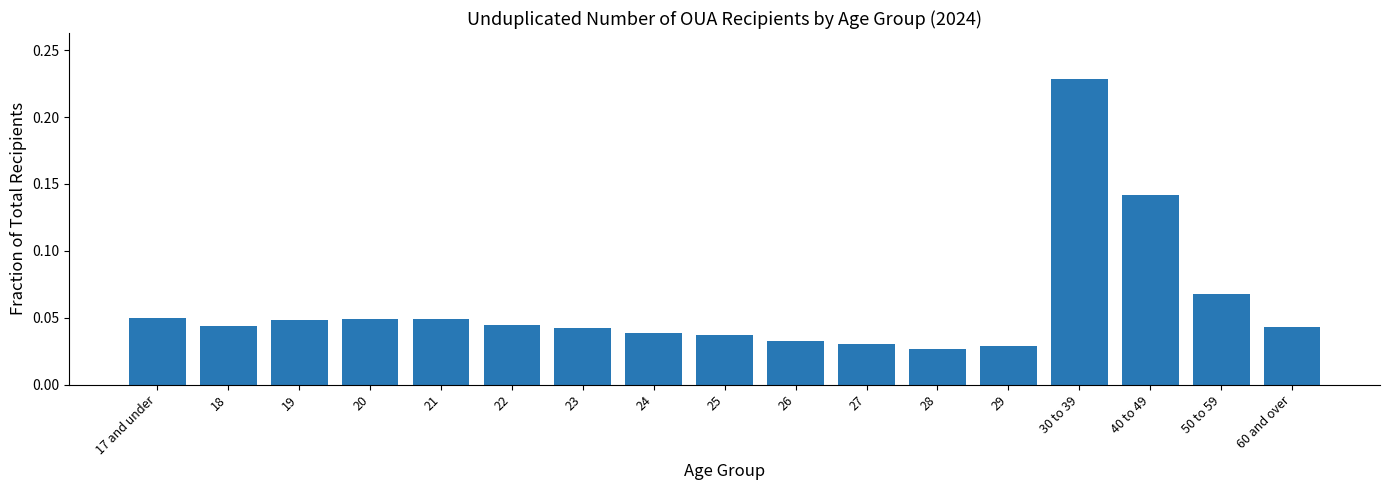

What is the sum of all values?

1.0